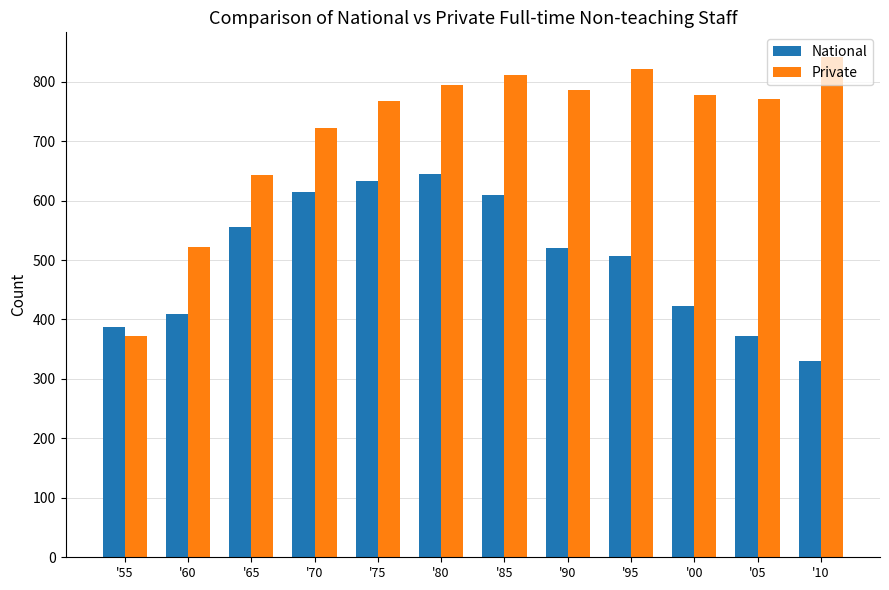

The National series shows 633 at '75. True or false?

True